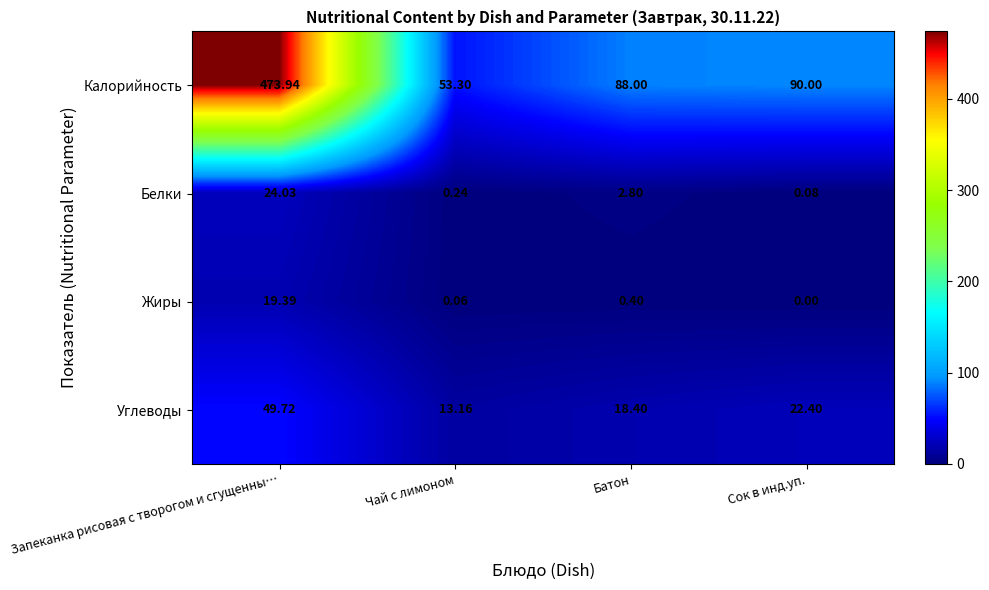

What is the total value across all series at Чай с лимоном?

66.8